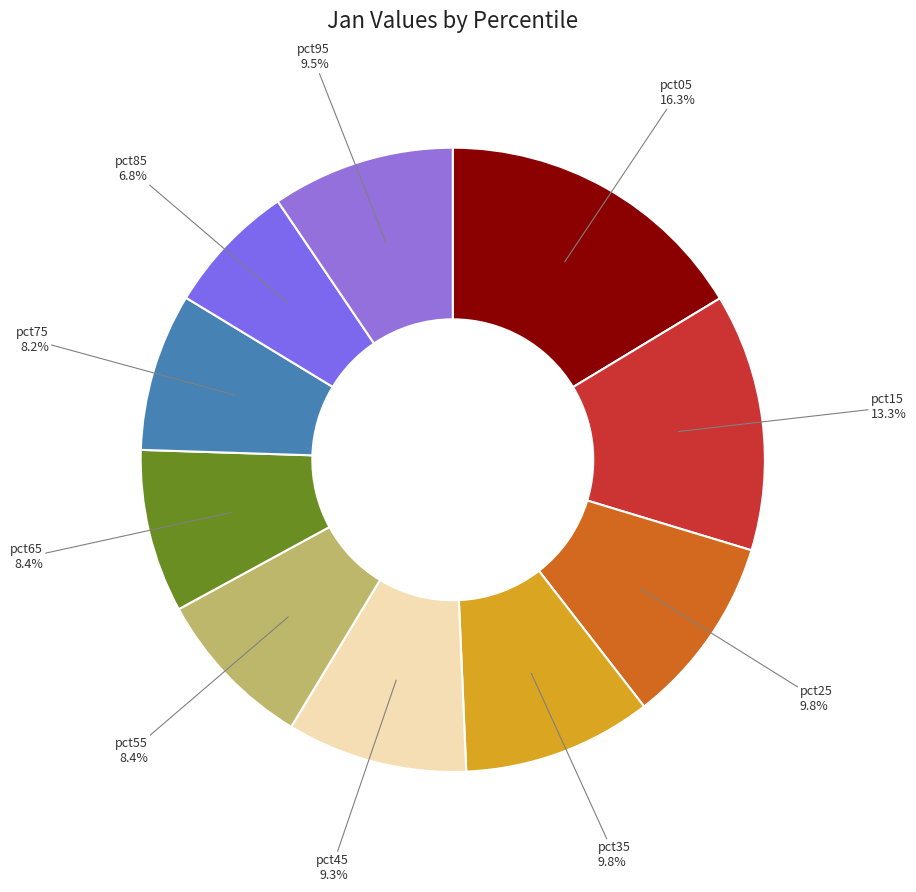

To the nearest percent, what portion does pct15 represent?

13%